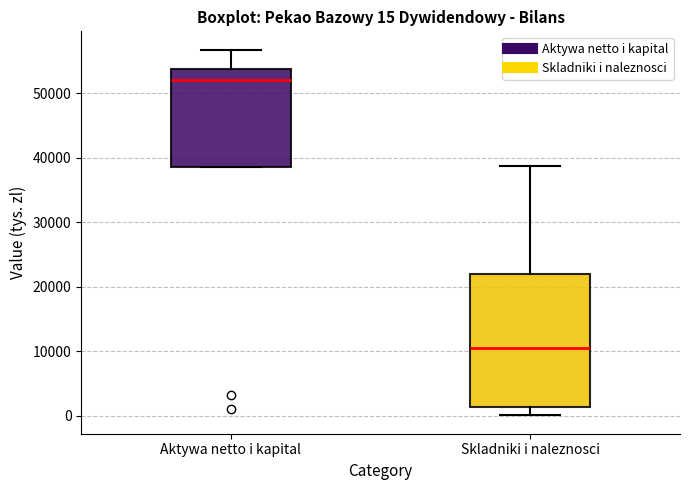

Which box is the tallest, from its lower edge to its upper edge?

Skladniki i naleznosci